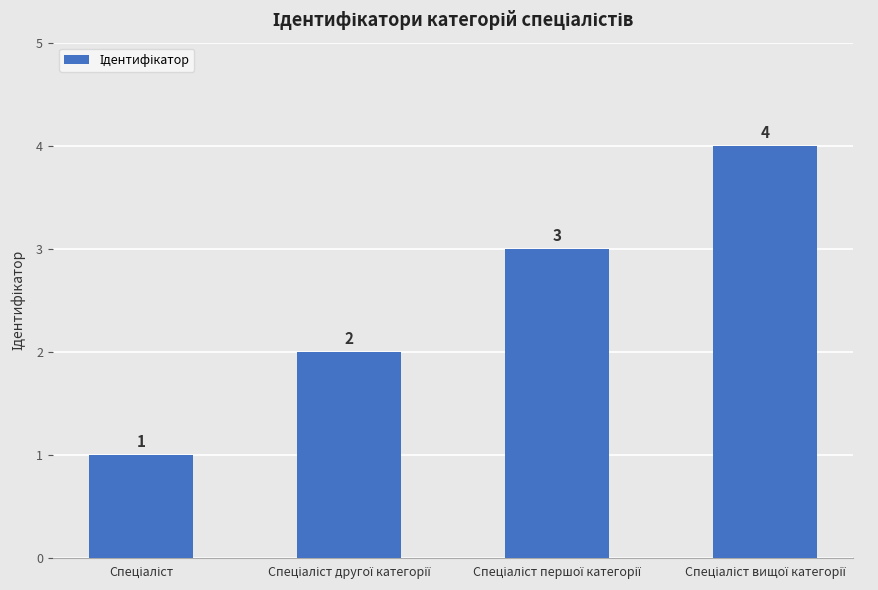

Count the values in the range 2 to 4.

3